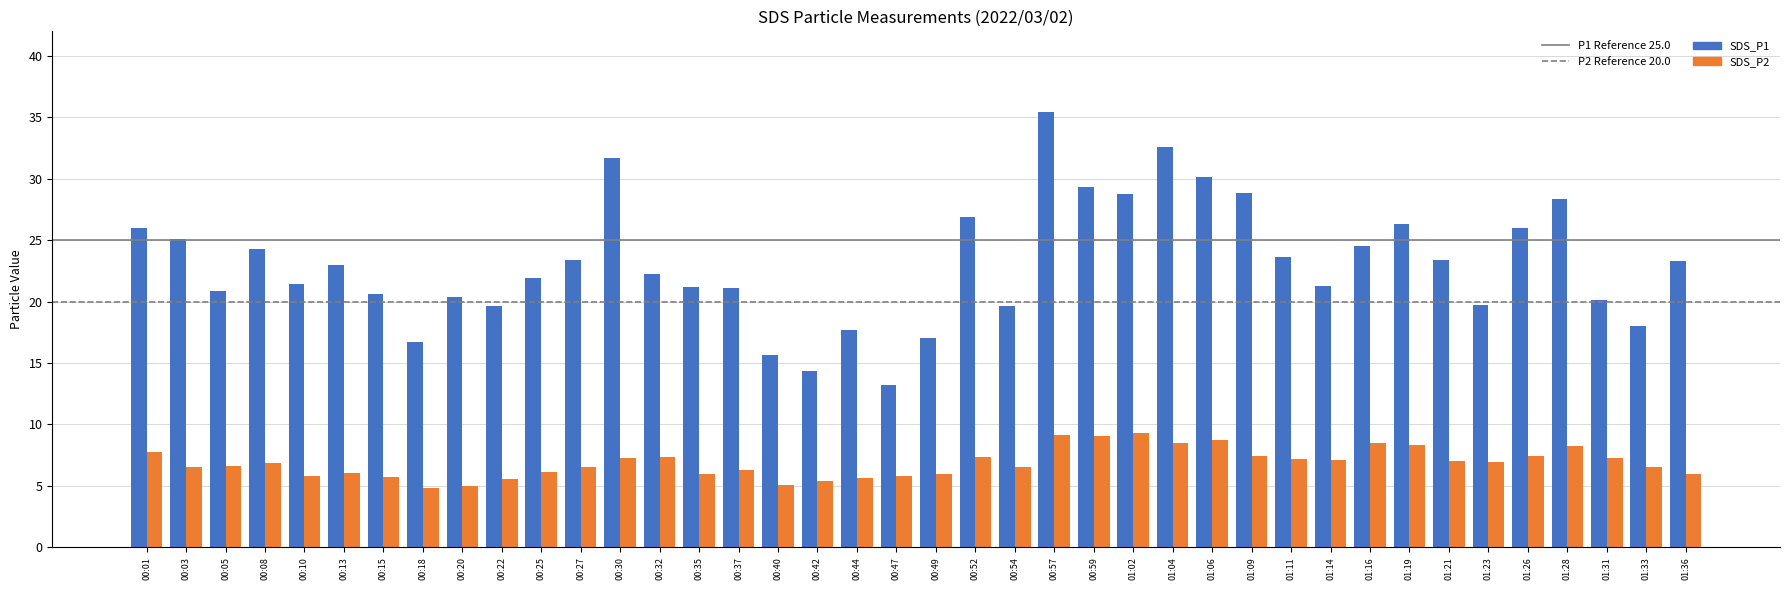

At which category is the sum across all series the highest?

00:57